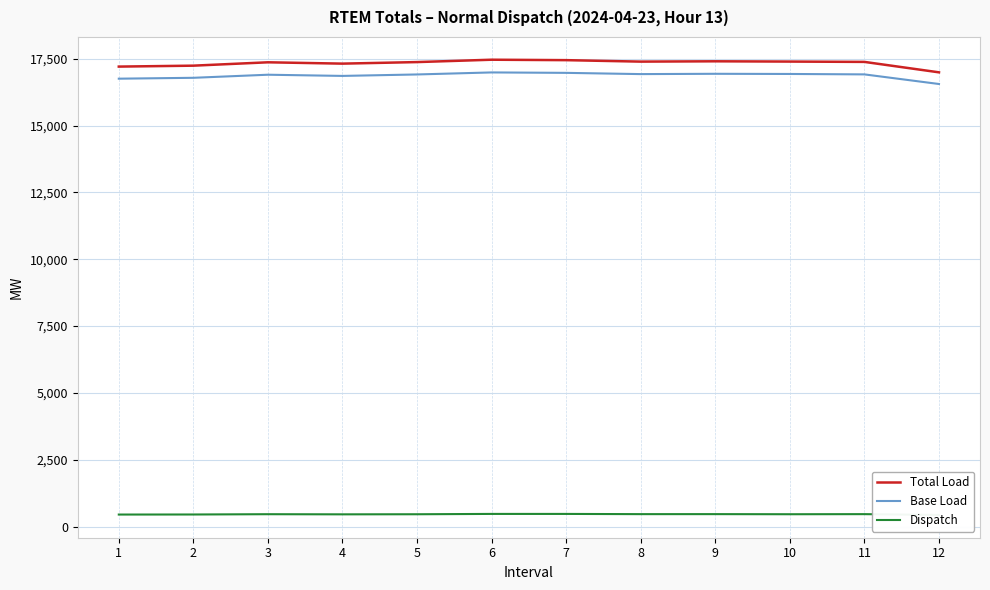

What is the sum of the Base Load values at 2 and 11?

33707.5